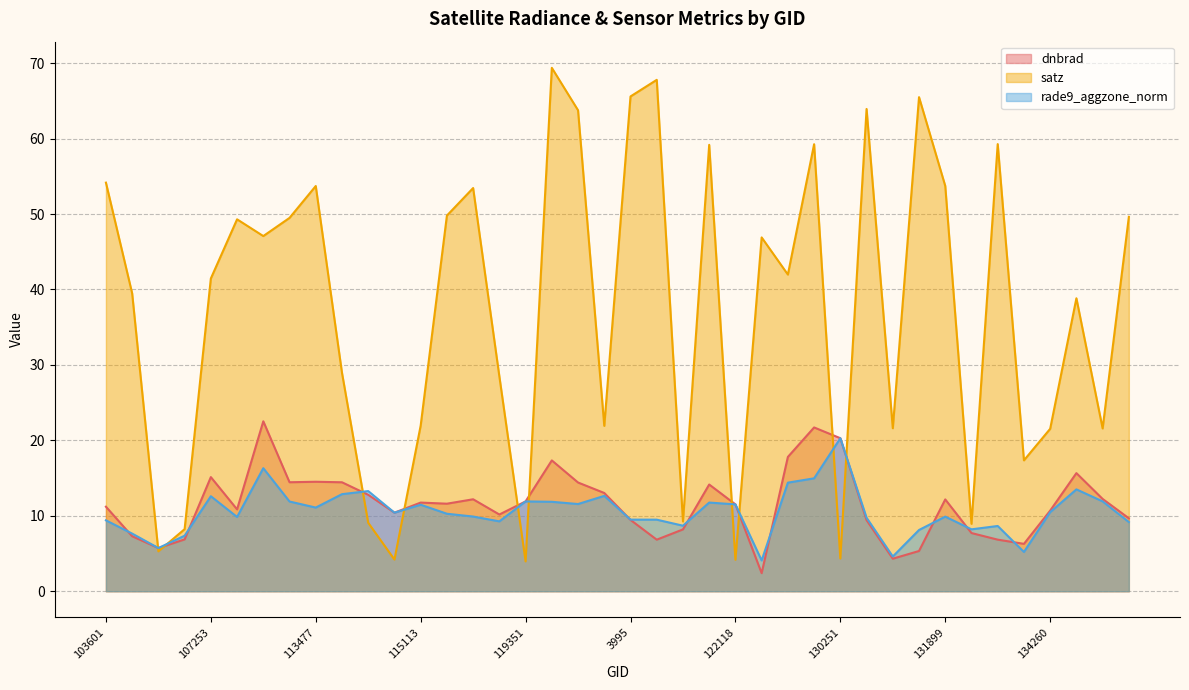

Which series has the largest total across all categories?

satz